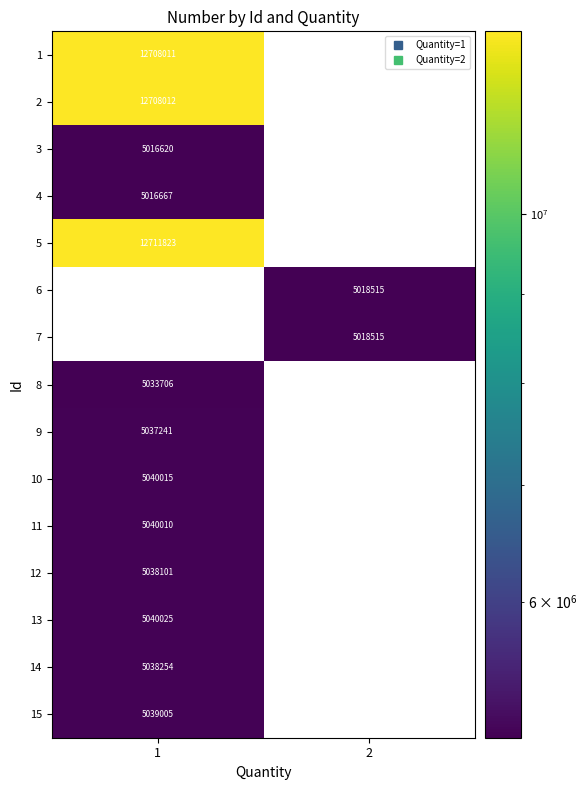

At which category is the sum across all series the highest?

1